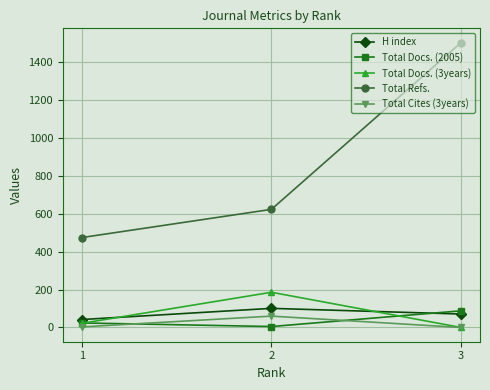

Is the value of Total Cites (3years) at 3 greater than the value of H index at 3?

No